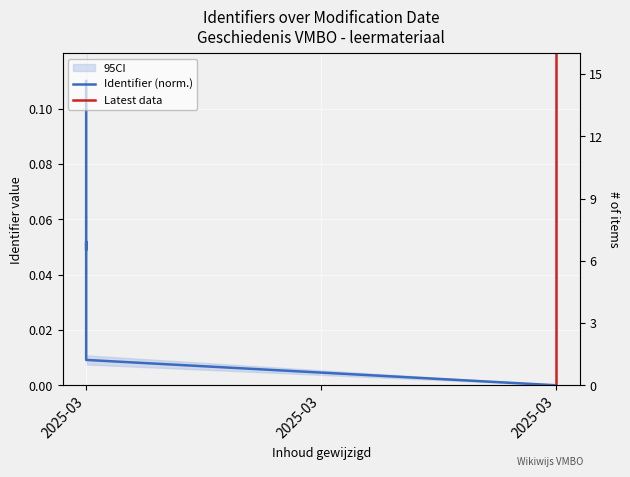

Does the chart display data point markers on the line(s)?

No